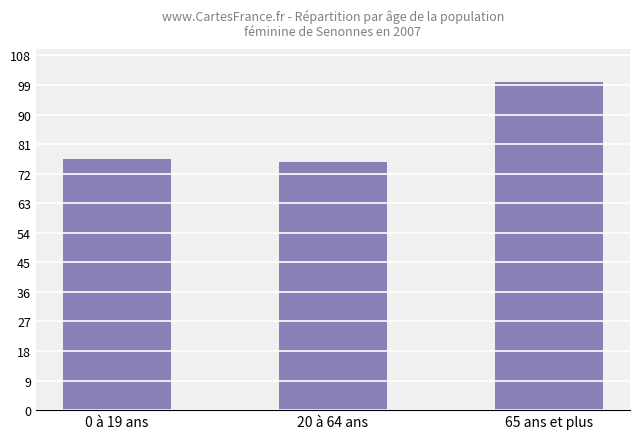

Between 65 ans et plus and 0 à 19 ans, which is larger?

65 ans et plus